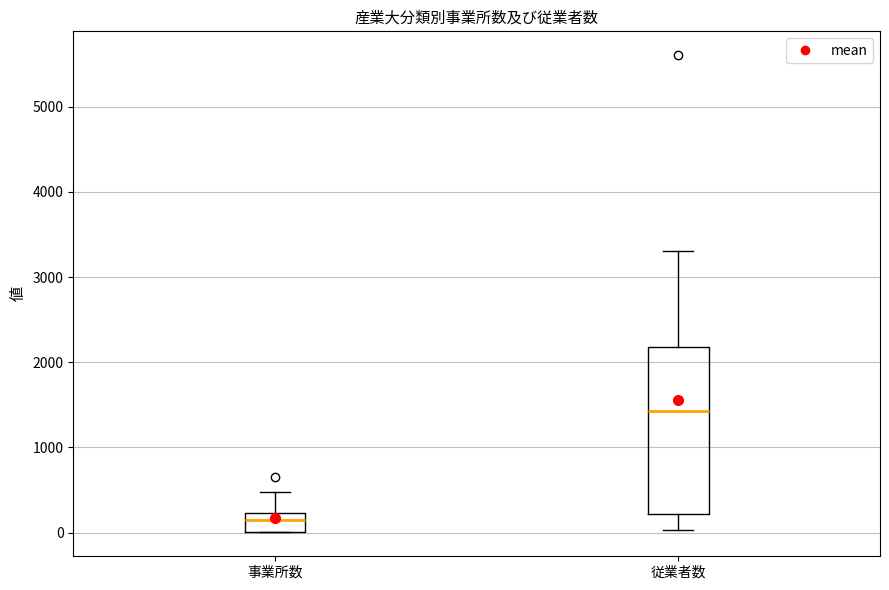

Where is the lower edge of the box for 従業者数 on the y-axis? The values are not printed on the chart, so give them approximately, as read against the axis.

200